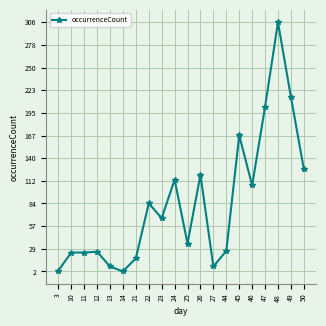

What is the ratio of the value at 12 to the value at 23?

0.4